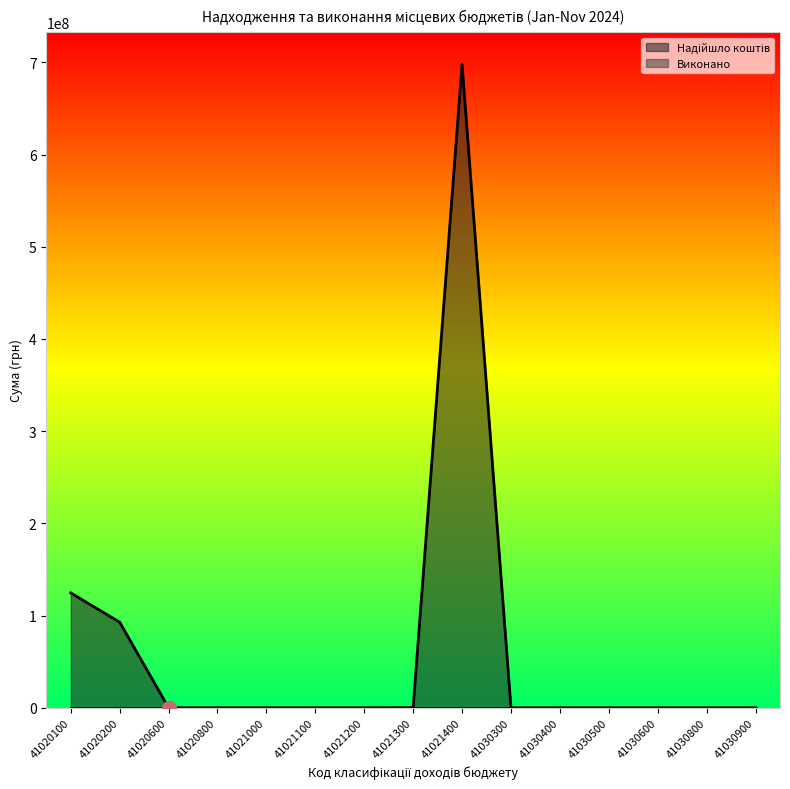

Which label corresponds to the smallest value in the chart?

41020600